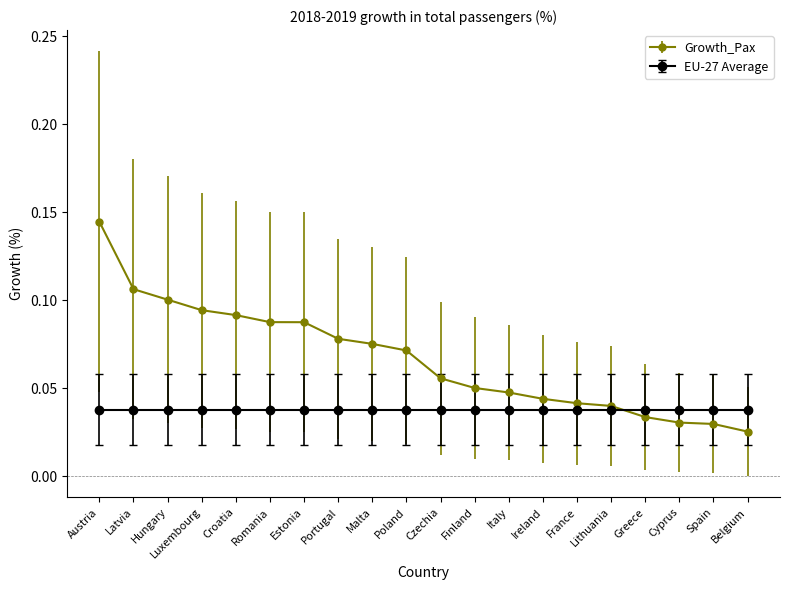

Is this an area chart (filled region under the line)?

No